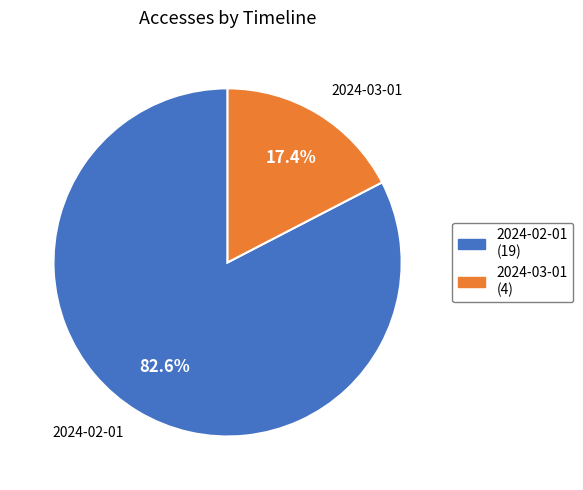

What percentage is the 2024-02-01 slice, to the nearest percent?

83%